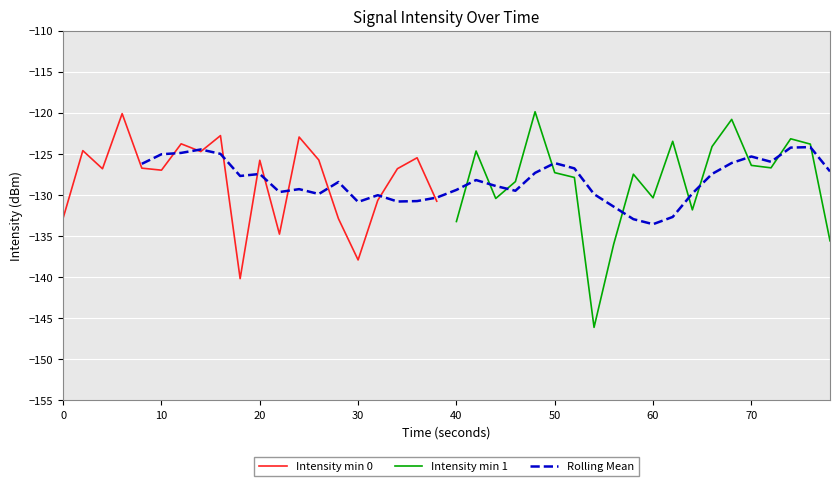

True or false: the data has more than 2 interior local peaks.

True